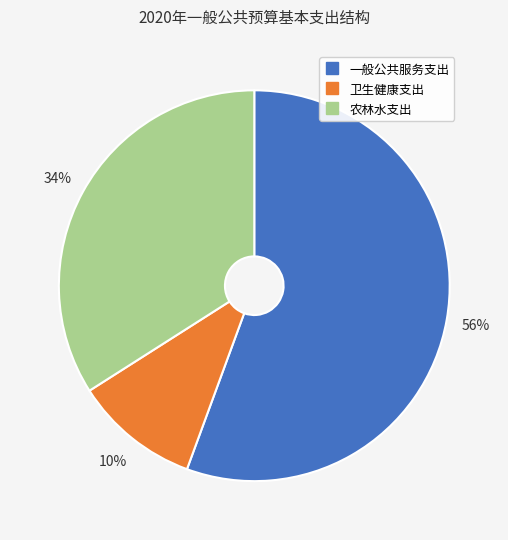

What is the smallest slice in the pie chart?

卫生健康支出